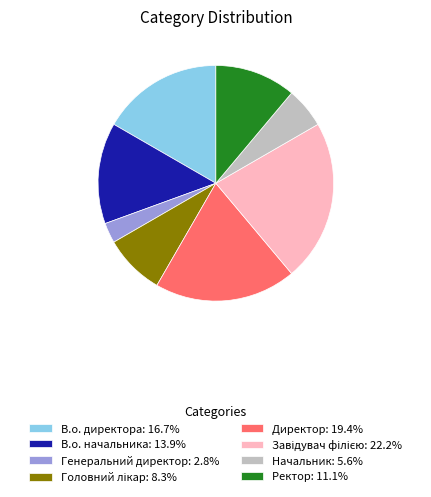

Is it true that В.о. директора is 11% of the pie?

False